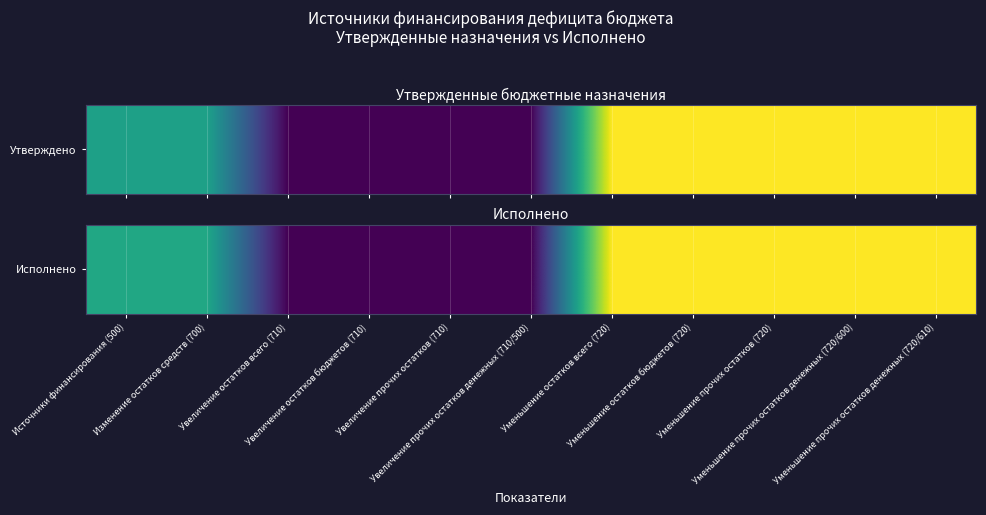

What is the sum of all values?

15151545.6